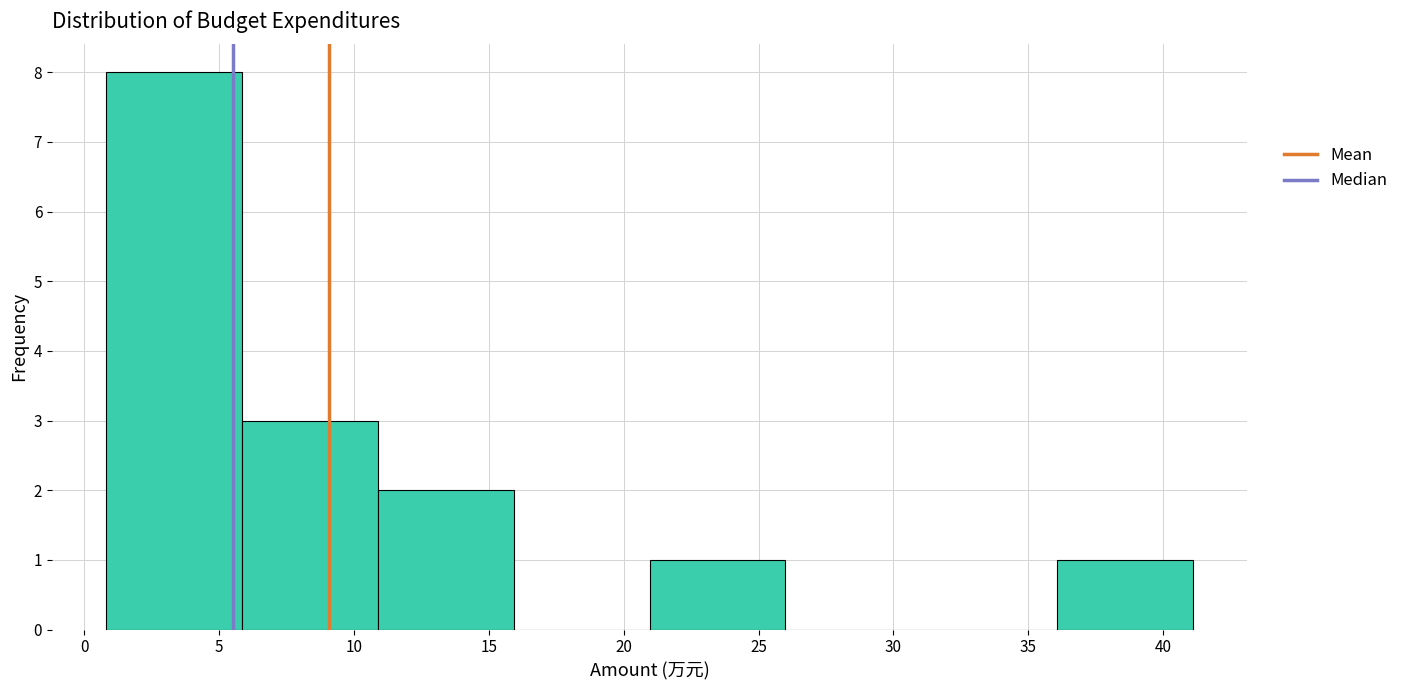

Over which range of the x-axis is the bar tallest?

1 to 6